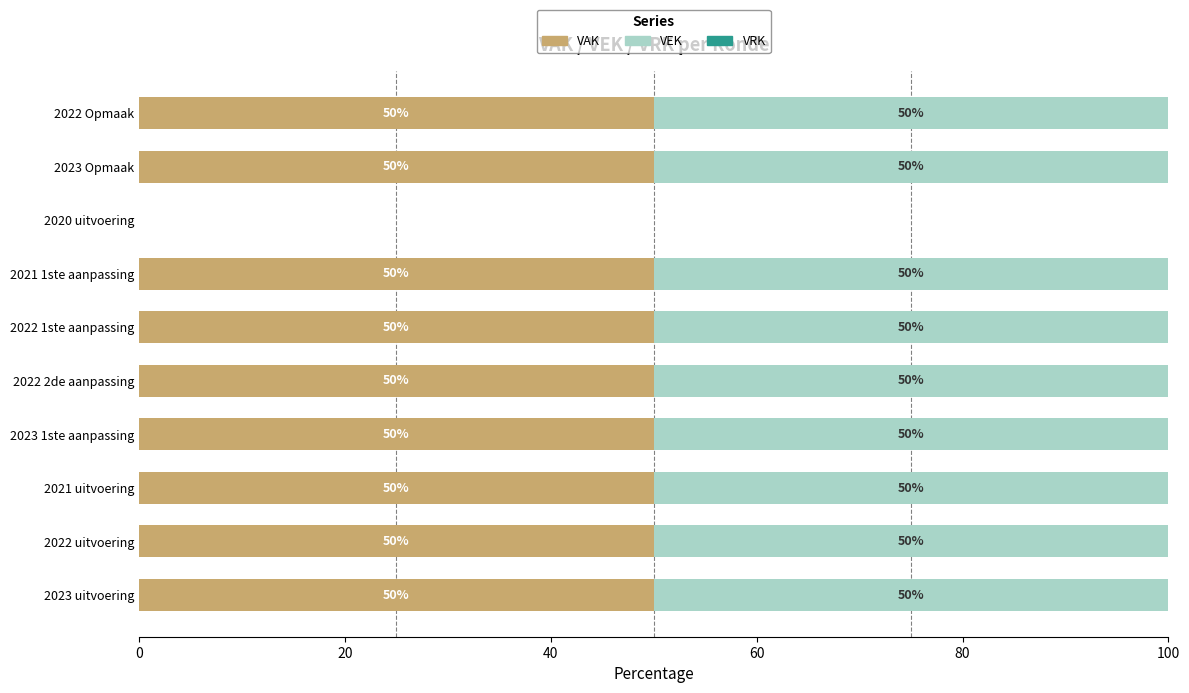

What is the highest value of the VAK series?

50